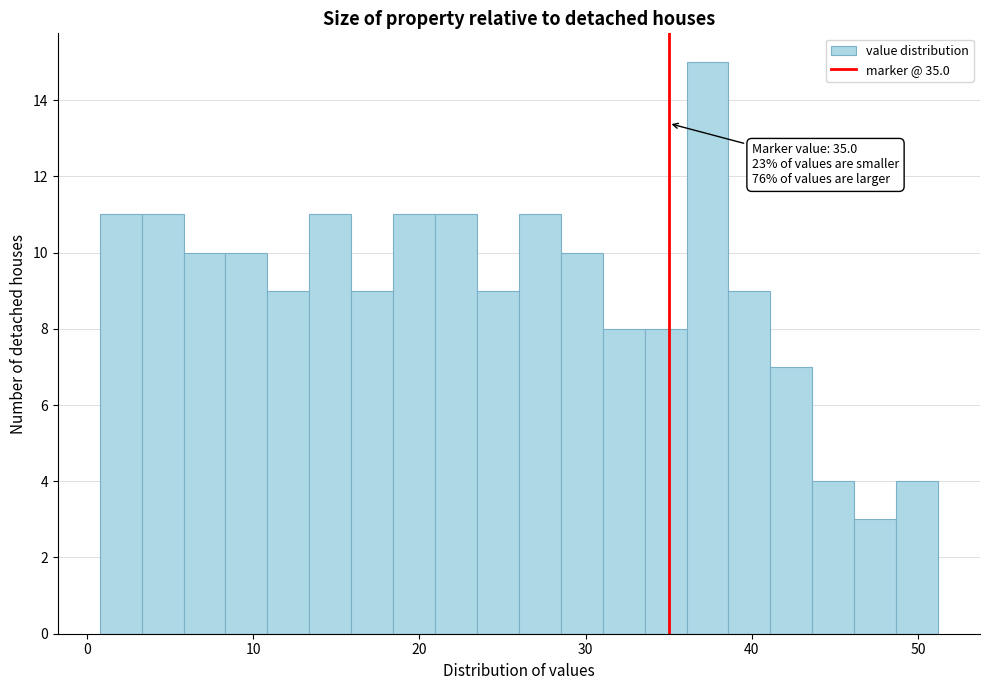

Read against the x-axis, roughly where is the centre of the tallest bar?

37